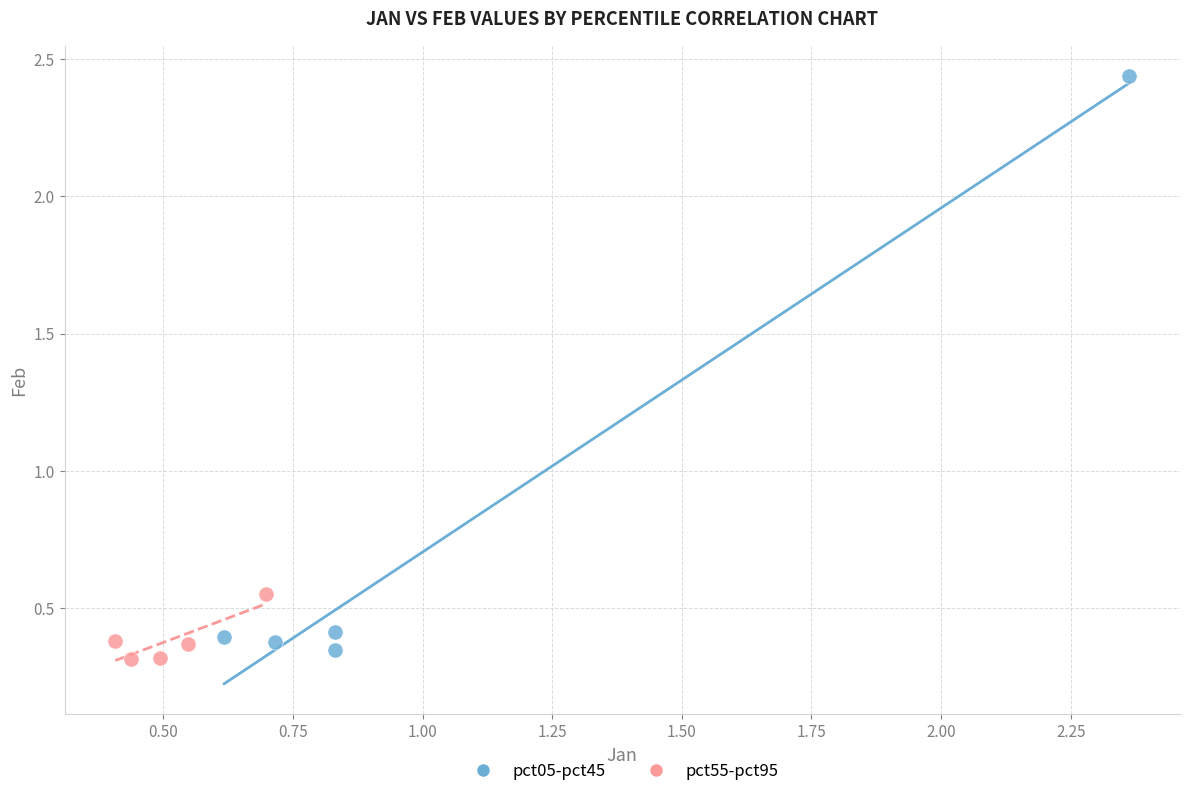

Which series reaches the maximum Y coordinate?

pct05-pct45